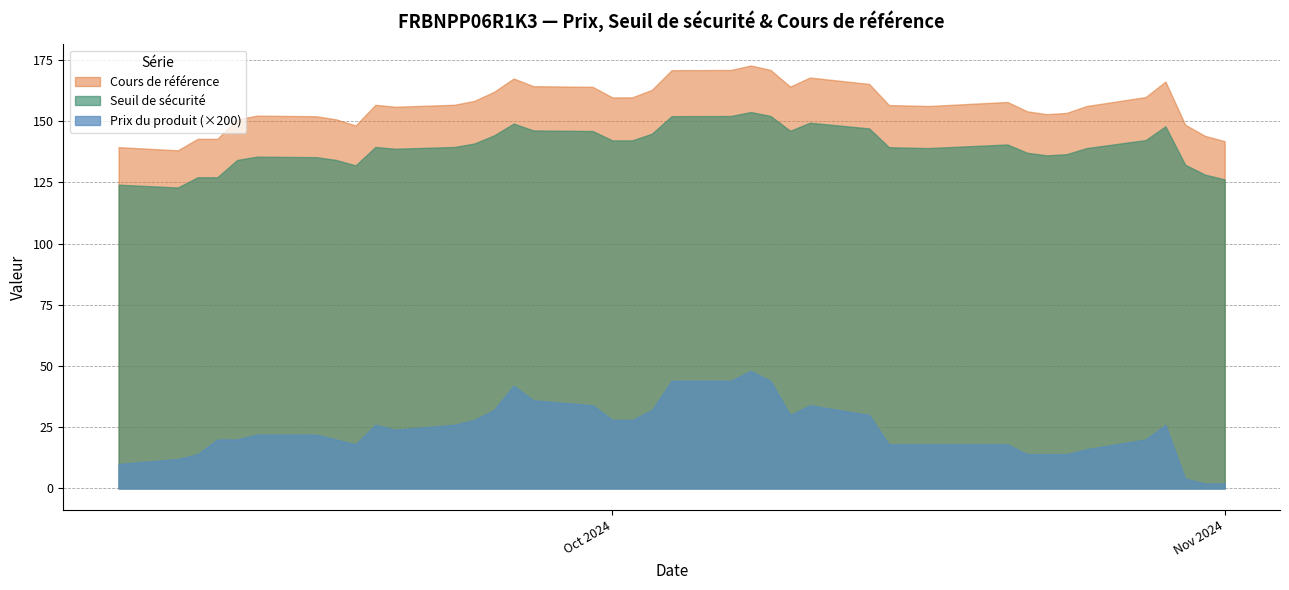

True or false: Prix du produit and Cours de référence cross at least once.

False